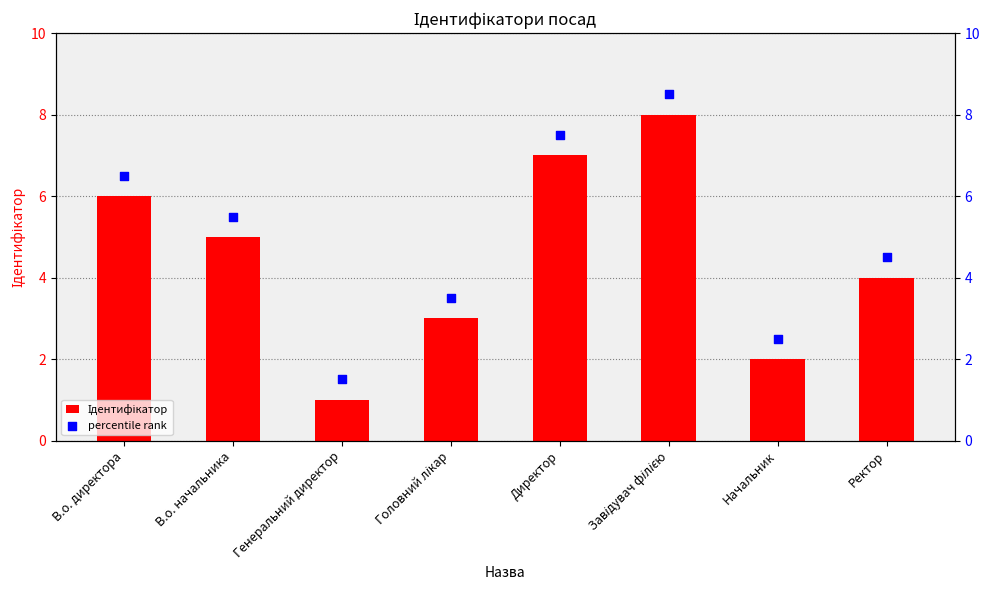

What is the total value across all series at Ректор?

8.5